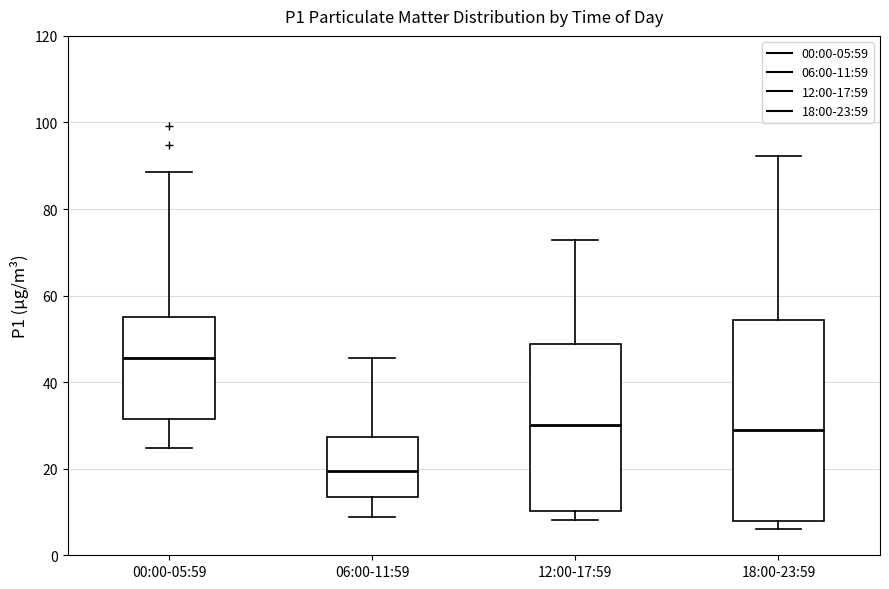

Where is the lower edge of the box for 00:00-05:59 on the y-axis? The values are not printed on the chart, so give them approximately, as read against the axis.

32